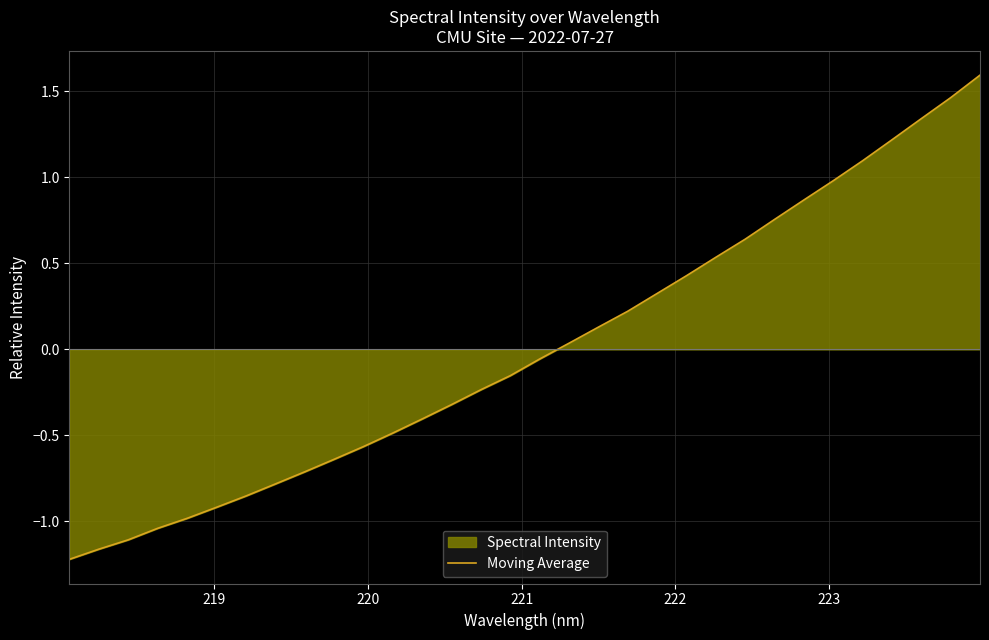

True or false: there are more than 0 points higher than both neighbors.

False